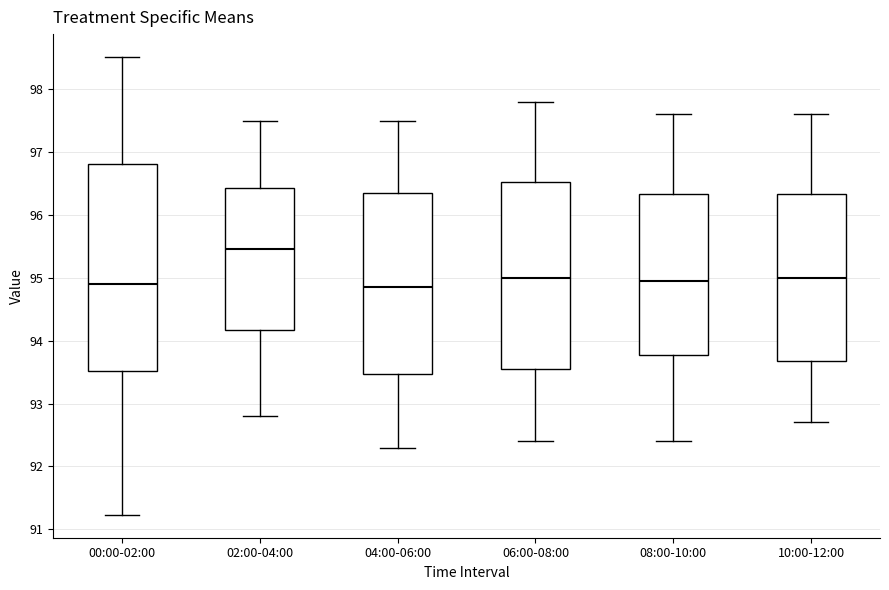

Which box has the highest median line?

02:00-04:00